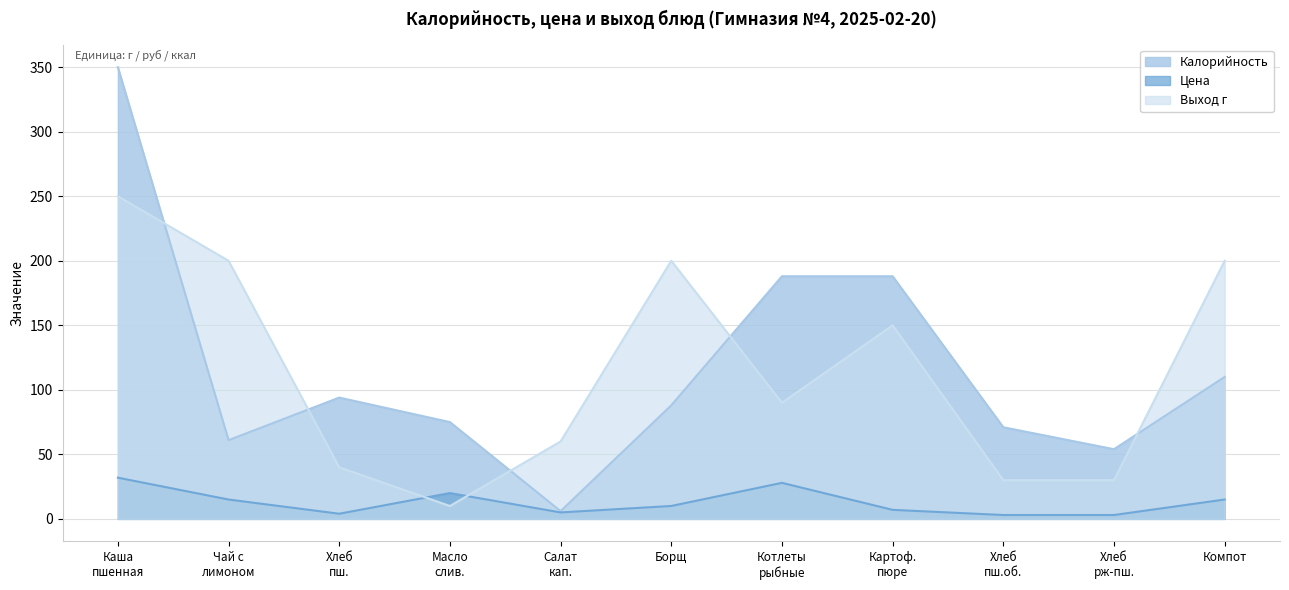

Does the chart have visible grid lines?

Yes